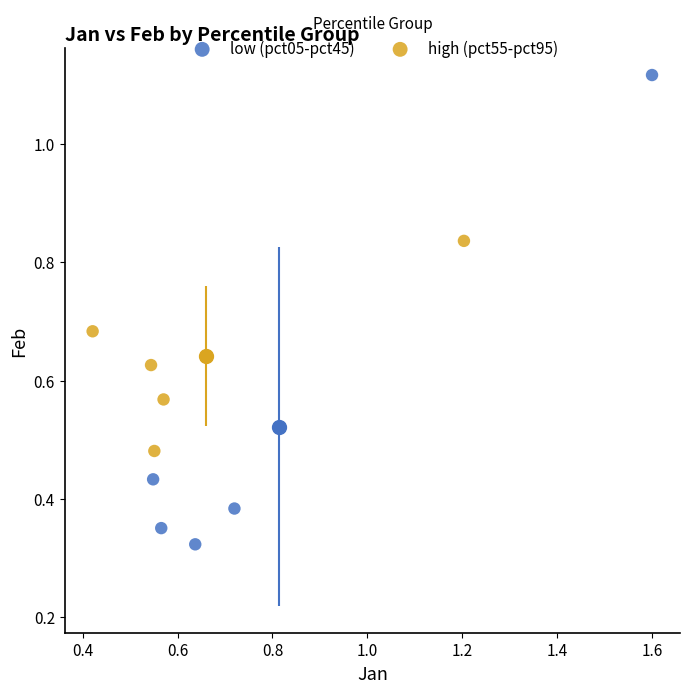

Which series reaches the maximum Y coordinate?

low (pct05-pct45)